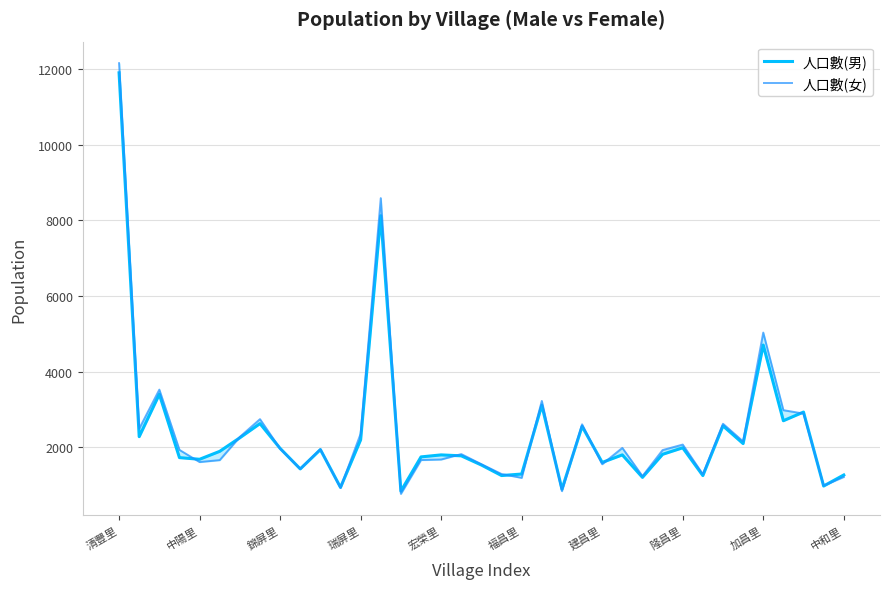

At which category is the sum across all series the highest?

清豐里